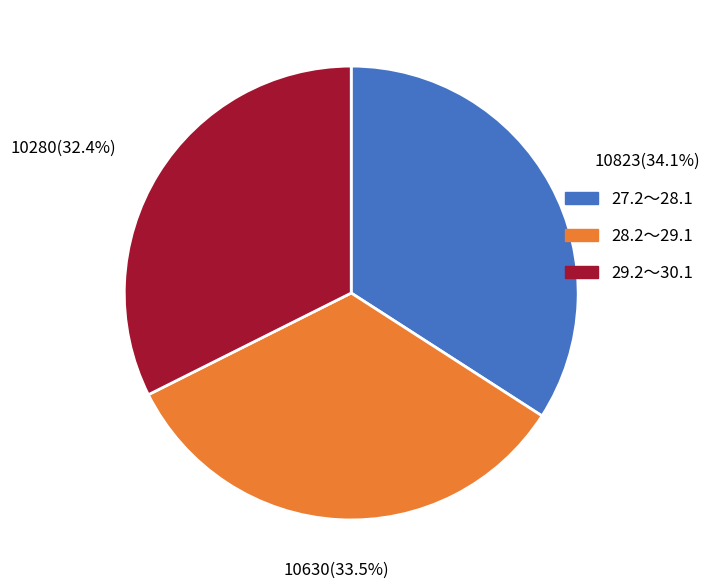

The 29.2～30.1 slice represents 32% of the pie. True or false?

True